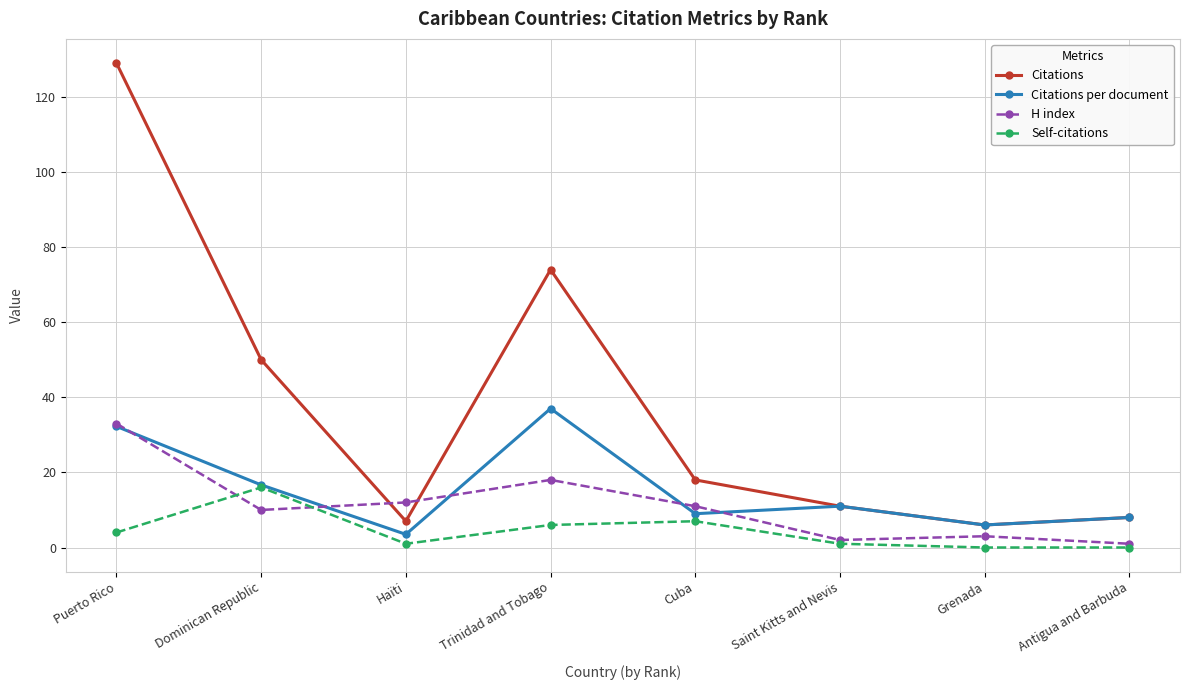

What is the difference between the highest and lowest values at Cuba?

11.0